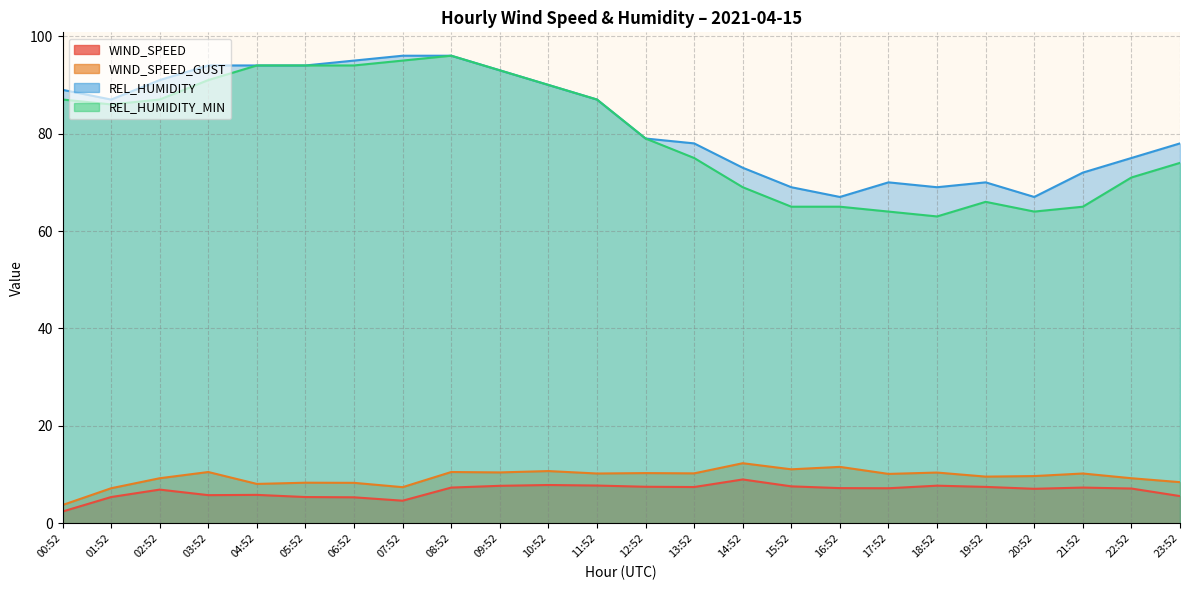

List the series in order of their peak value, lowest first.

WIND_SPEED, WIND_SPEED_GUST, REL_HUMIDITY, REL_HUMIDITY_MIN